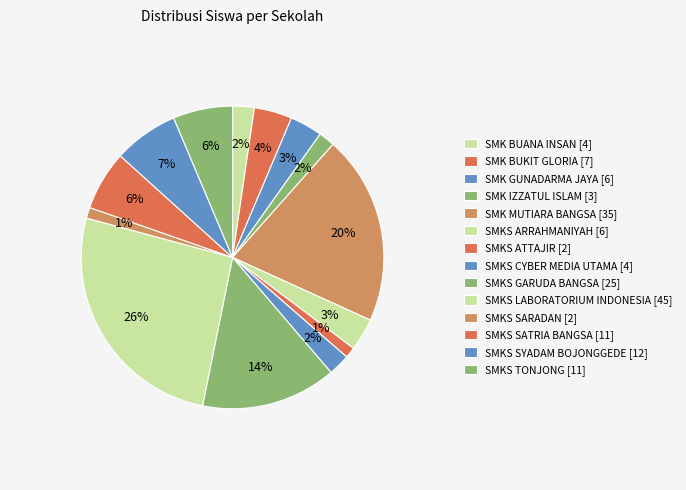

To the nearest percent, what percentage of the pie is SMK GUNADARMA JAYA?

3%